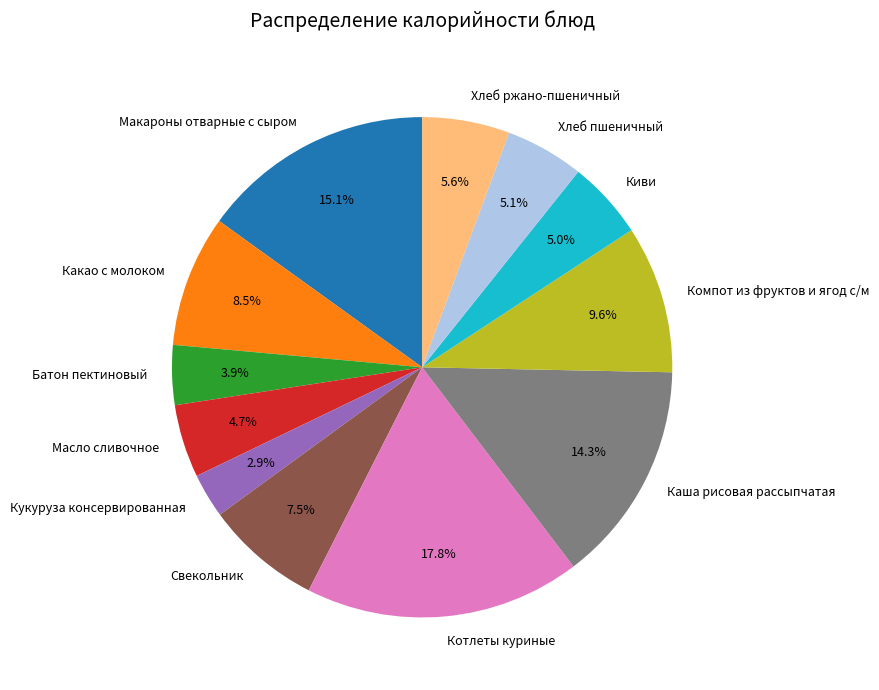

Approximately how many times larger is the value at Котлеты куриные compared to Хлеб ржано-пшеничный?

3.2